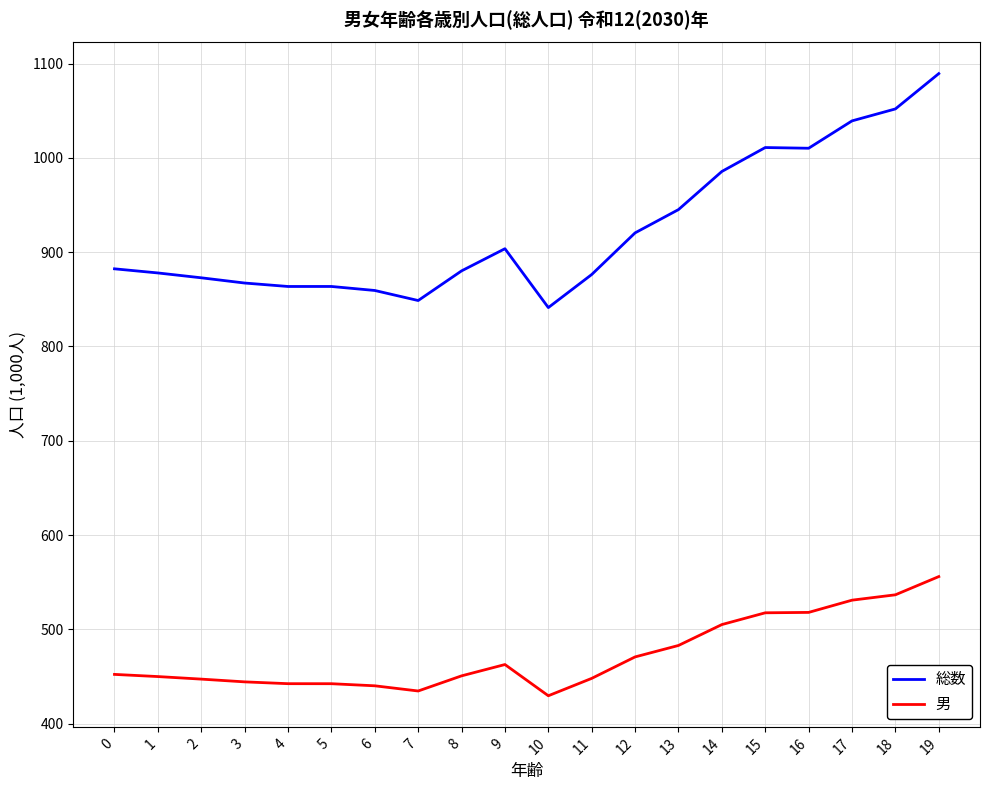

Is the value of 総数 at 19 greater than the value of 男 at 11?

Yes